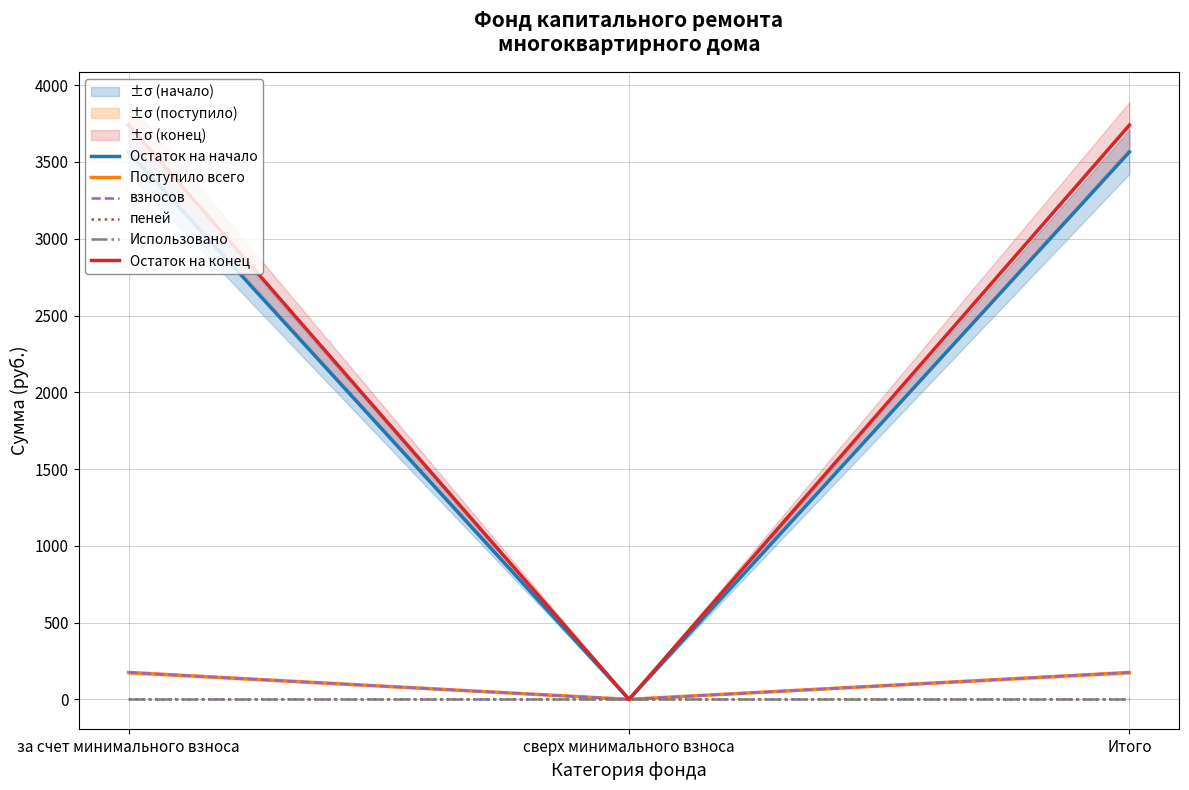

Which category has the lowest value across all series?

сверх минимального взноса